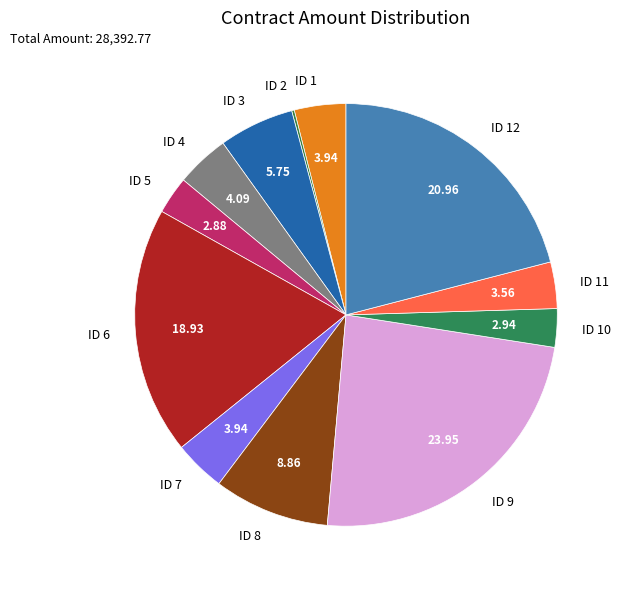

Is it true that ID 6 is 9% of the pie?

False